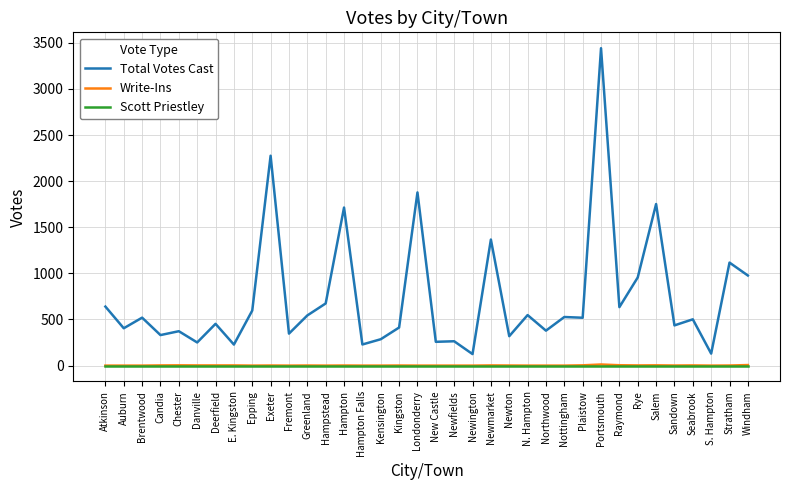

Is the value of Write-Ins at Hampton greater than the value of Total Votes Cast at Stratham?

No